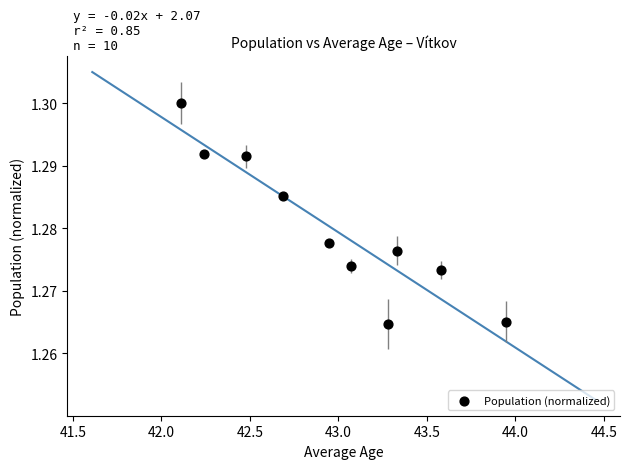

What is the range of X values (max minus min)?

1.8